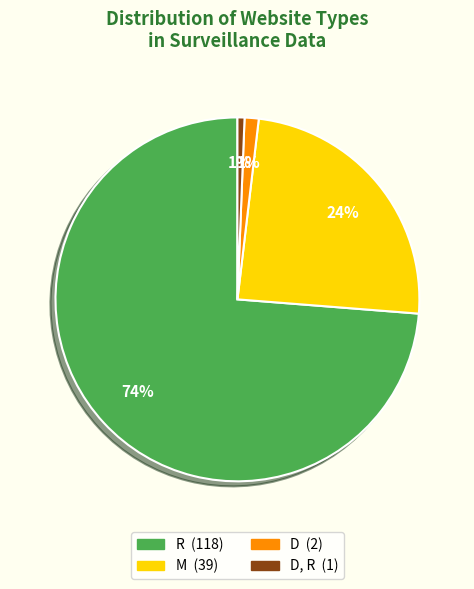

Is there any slice that represents more than half of the pie?

Yes